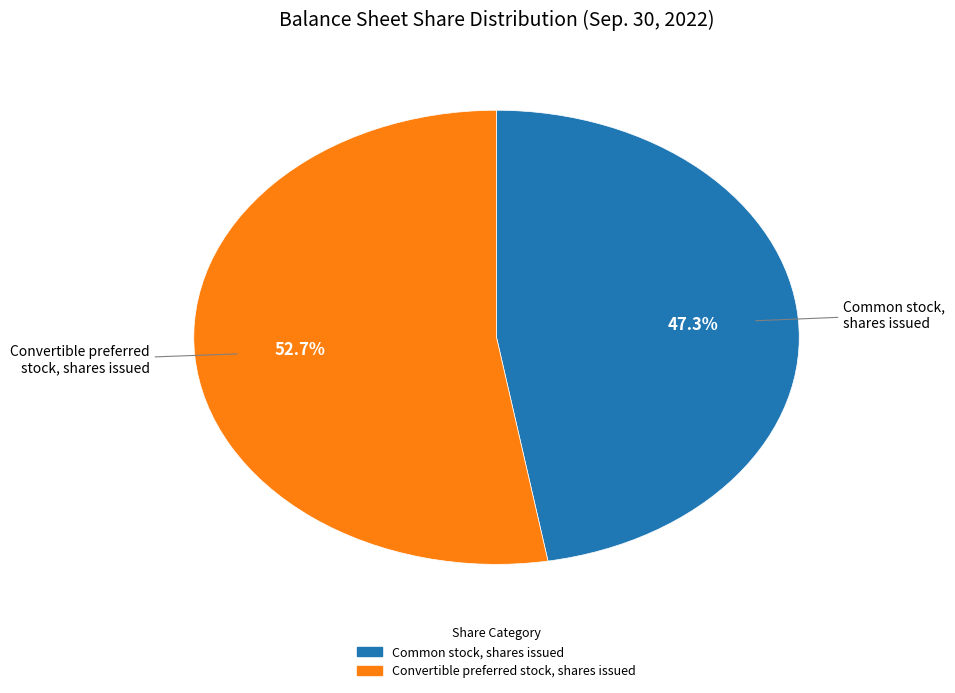

Is there any slice that represents more than half of the pie?

Yes